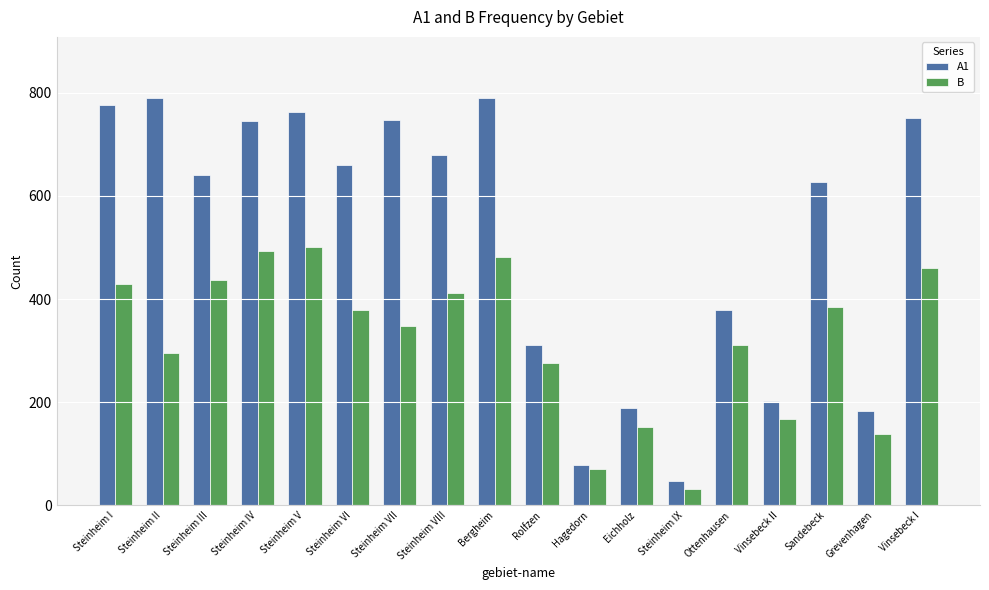

What is the value of the B bar at the 11th from the left?

70